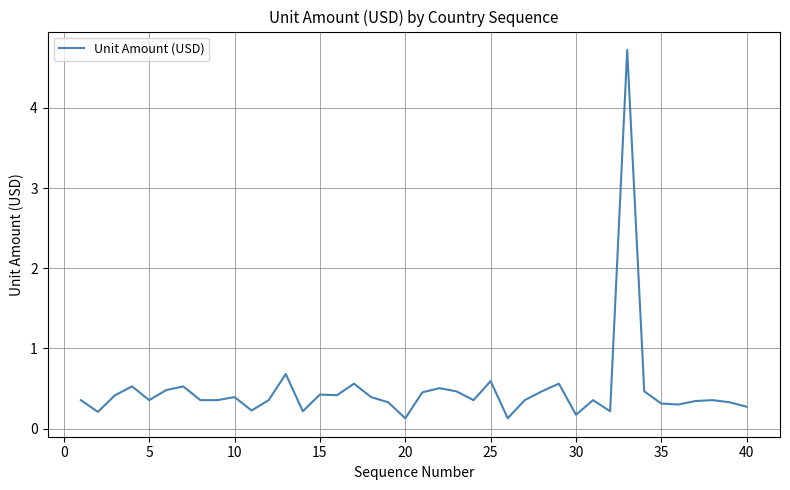

What is the difference between the maximum and minimum values?

4.6